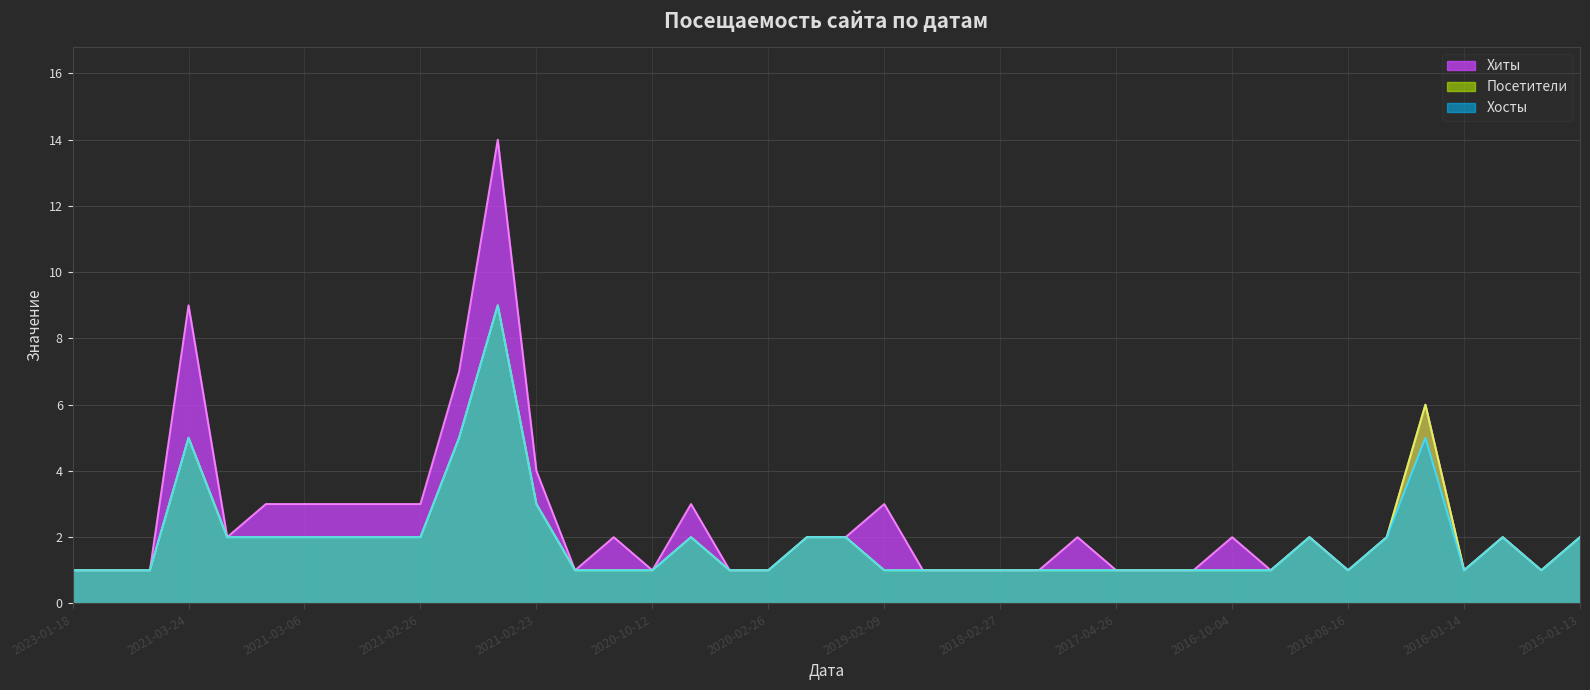

At which label does Хиты reach its peak?

2021-02-24